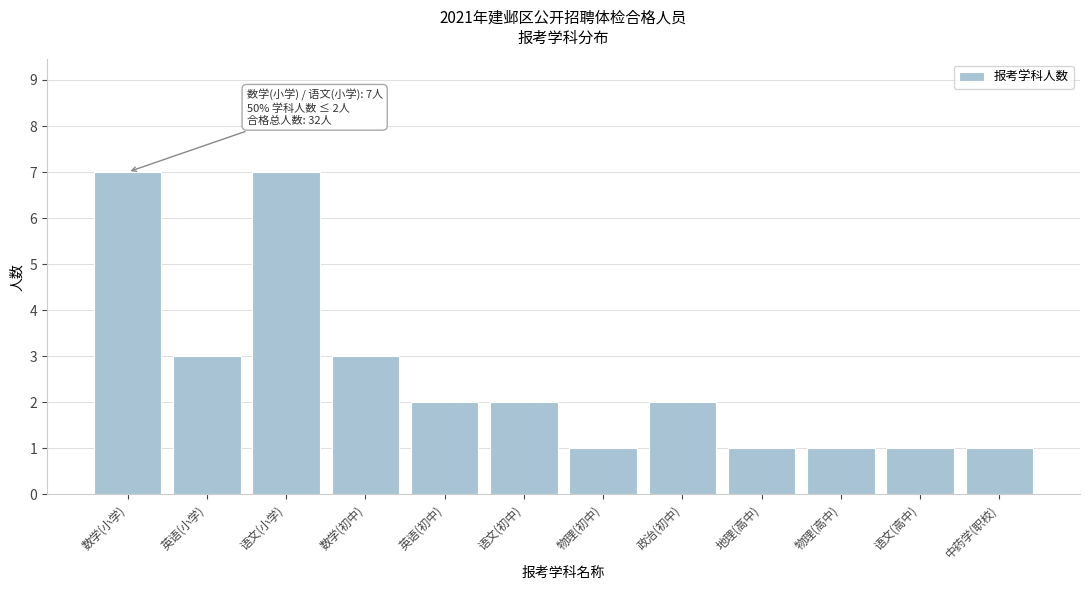

Reading left to right, what are all the values shown in this chart?

7	3	7	3	2	2	1	2	1	1	1	1